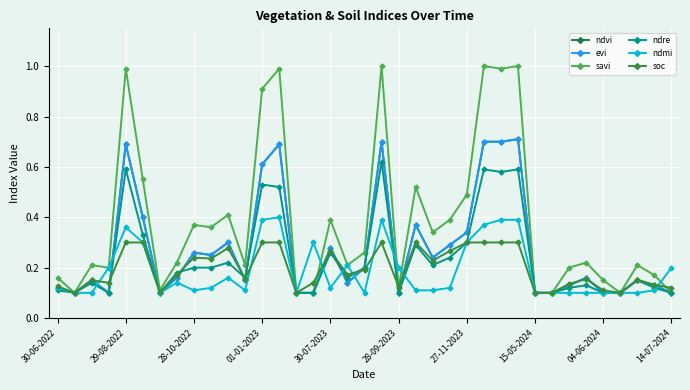

Does the chart have visible grid lines?

Yes